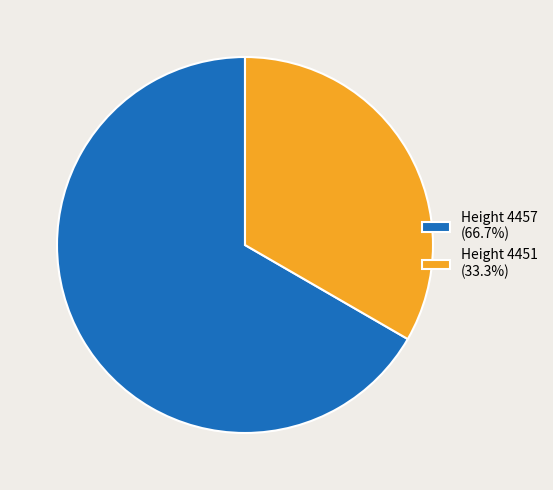

Does any single category account for the majority?

Yes